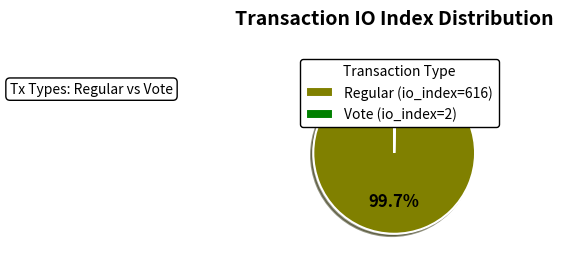

What is the total percentage of Vote (io_index=2) and Regular (io_index=616)?

100.0%